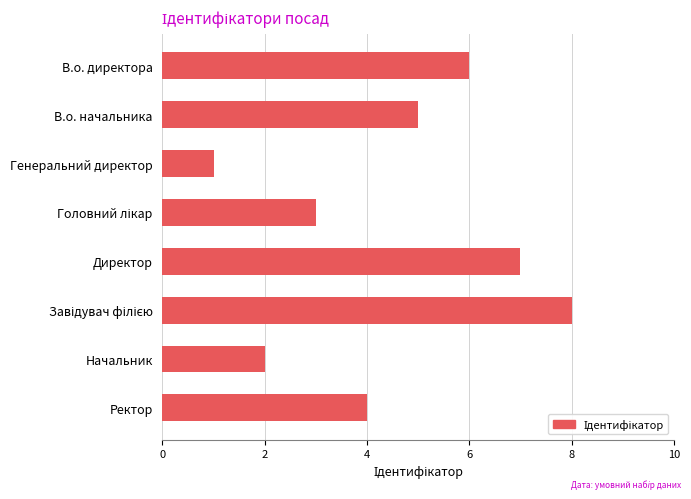

Are the bars horizontal?

Yes